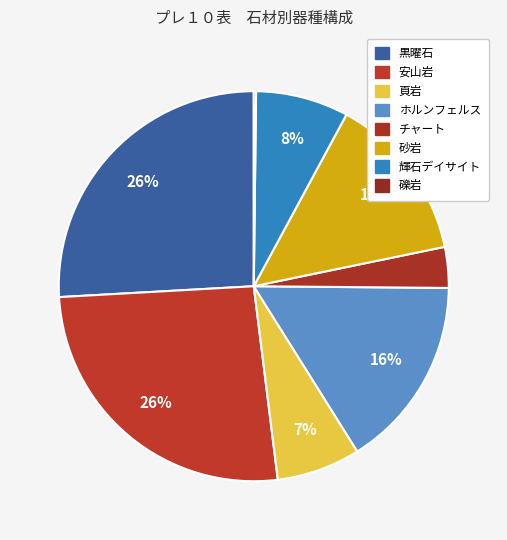

To the nearest percent, what is the difference between the largest and smallest slice percentages?

26%